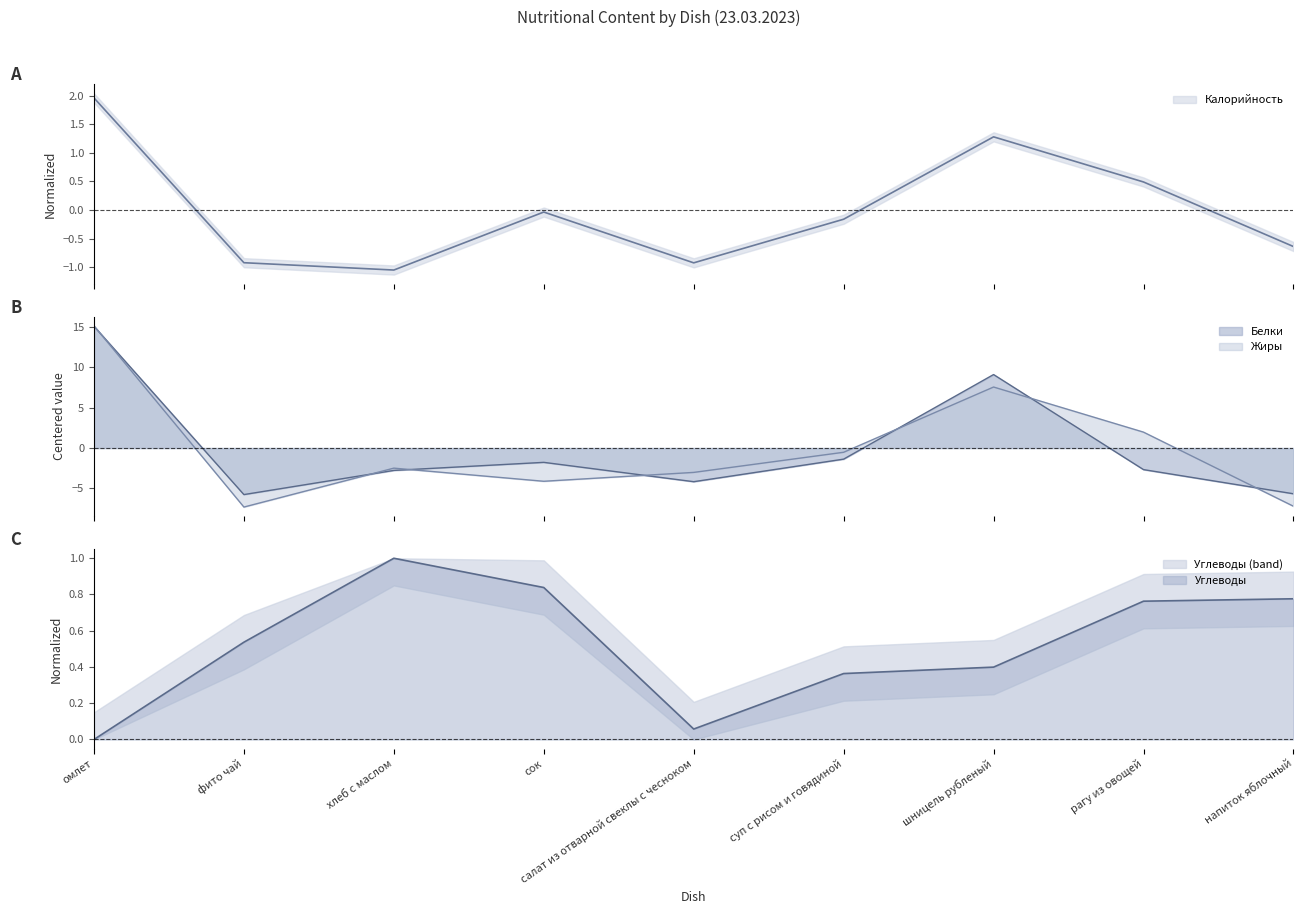

Which category has the highest value across all series?

омлет